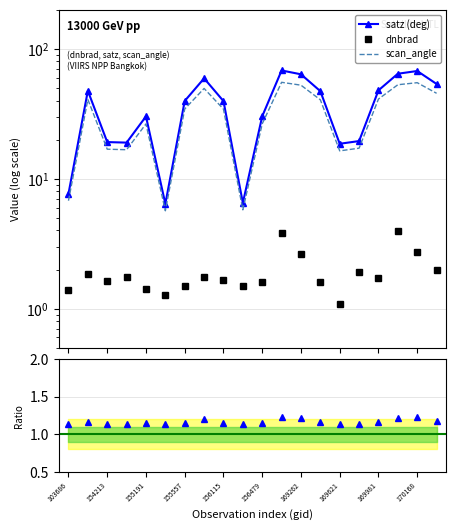

What is the value of the satz point at the 11th from the left?

30.2